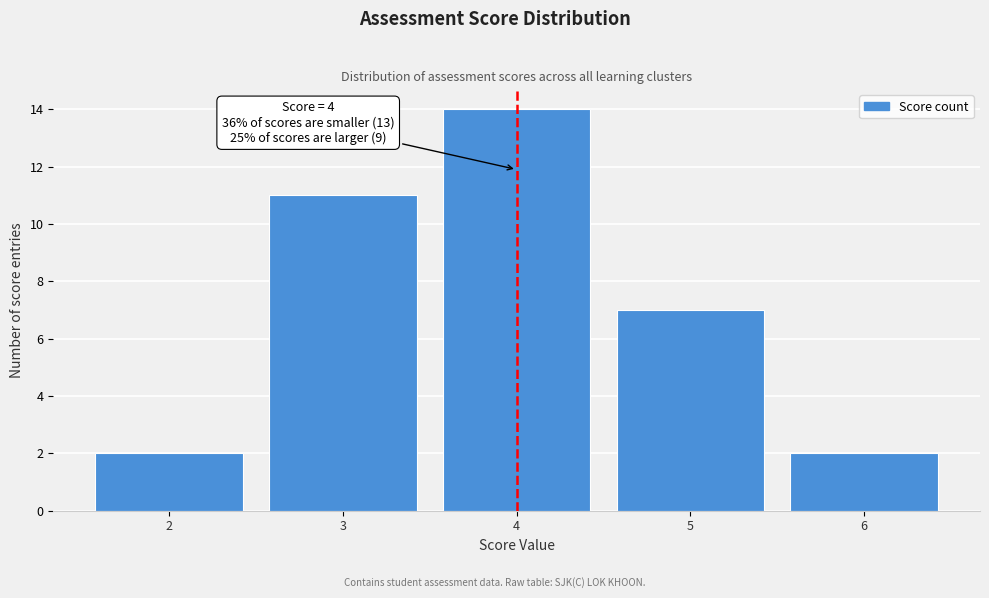

Which range on the x-axis has the tallest bar?

3.5 to 4.5